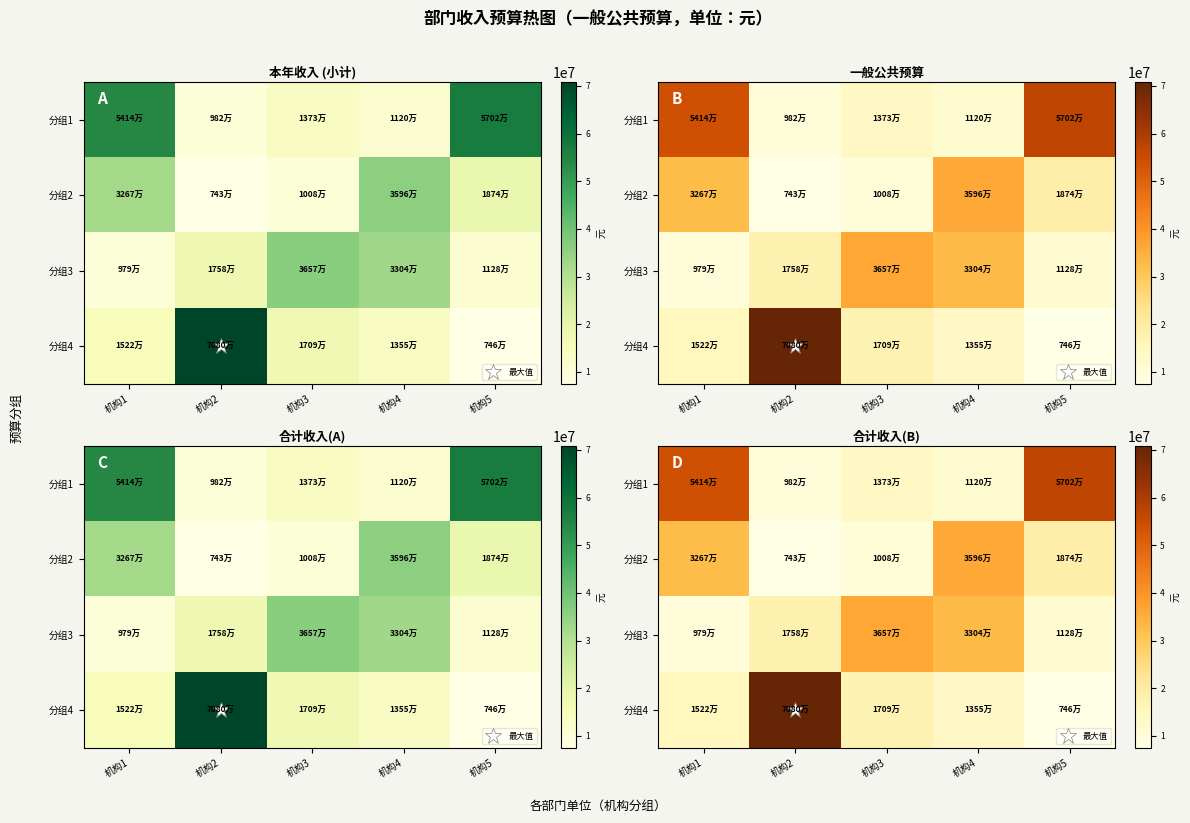

Which series has the largest total across all categories?

分组1